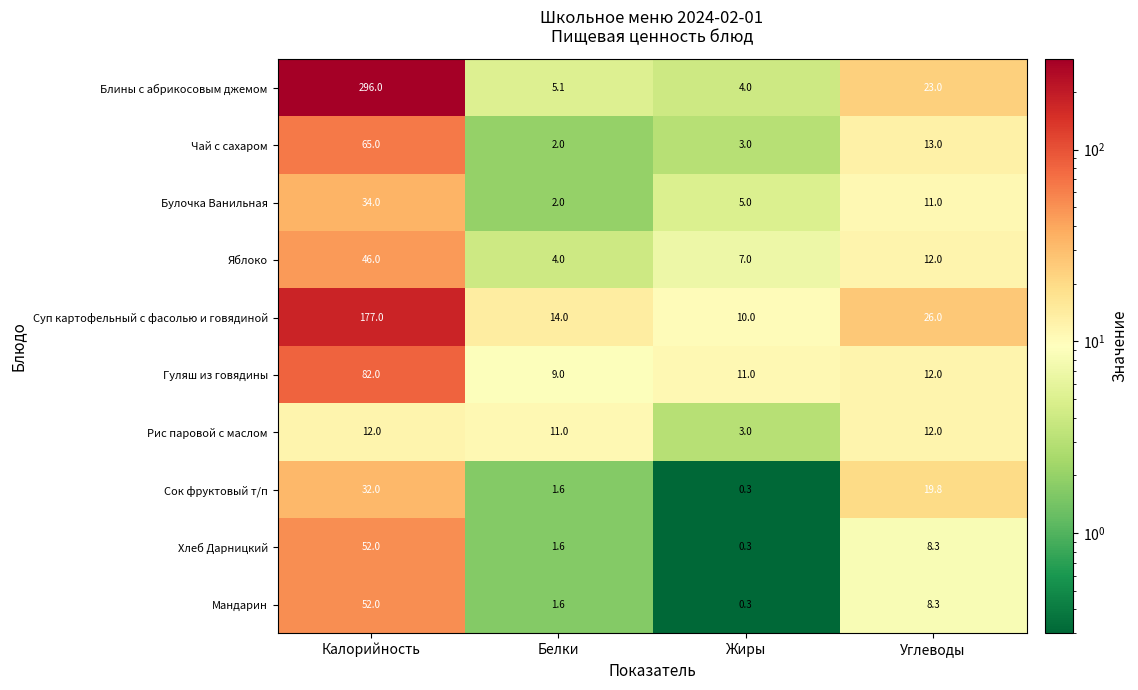

The Мандарин series shows 11.3 at Углеводы. True or false?

False